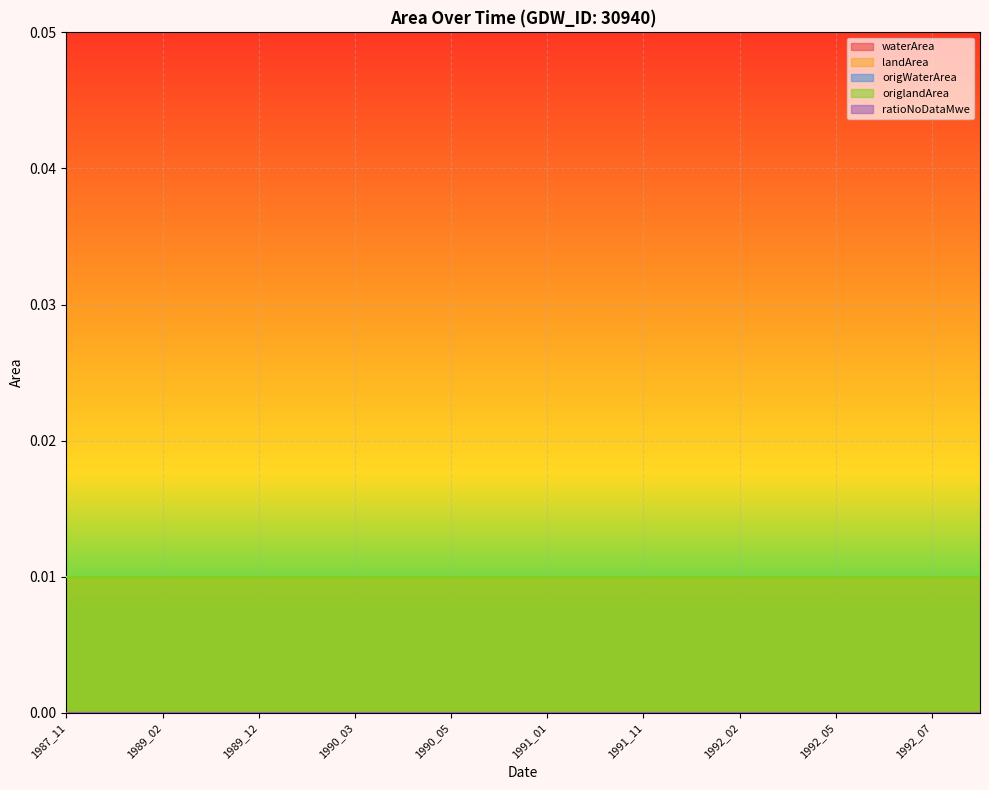

List the series in order of their peak value, lowest first.

waterArea, origWaterArea, ratioNoDataMwe, landArea, origlandArea